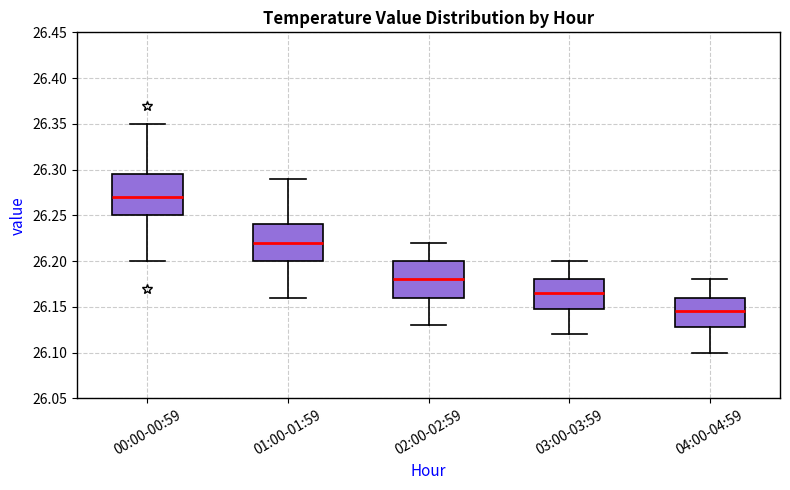

Where does the lower whisker of the box for 00:00-00:59 end on the y-axis? The values are not printed on the chart, so give them approximately, as read against the axis.

26.200